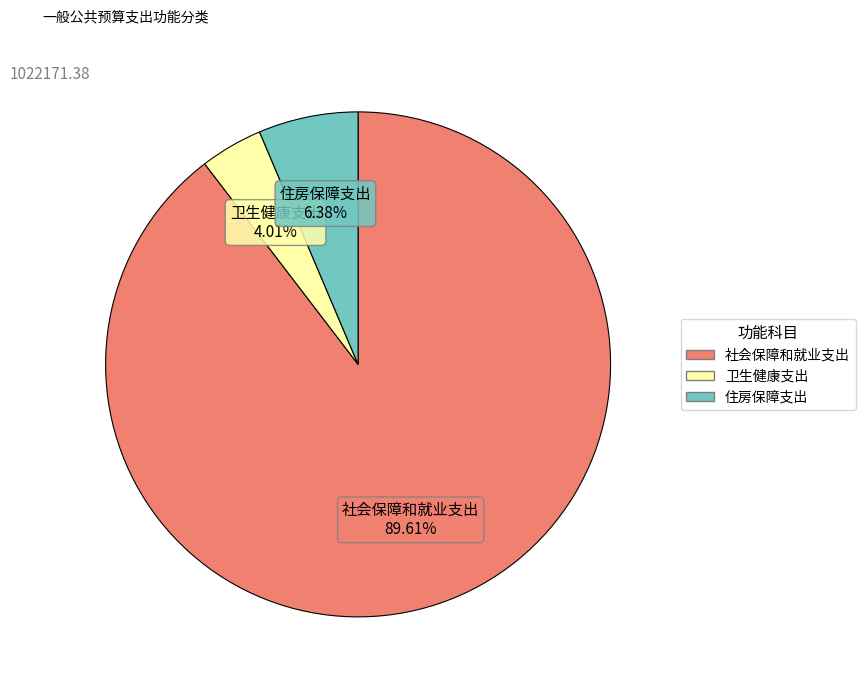

Which category has the smallest portion of the pie?

卫生健康支出